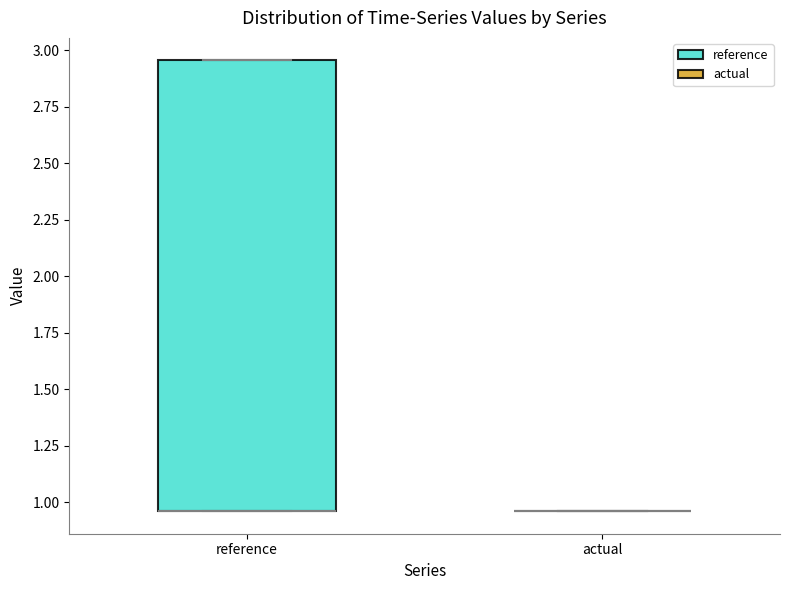

Which box is the tallest, from its lower edge to its upper edge?

reference